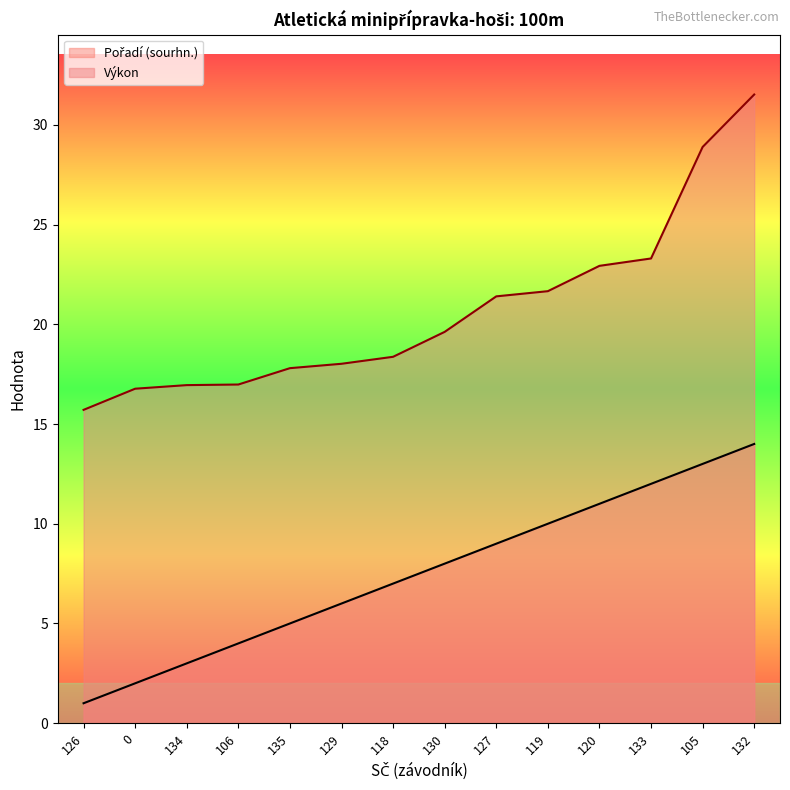

True or false: Pořadí (sourhn.) and Výkon intersect in this chart.

False